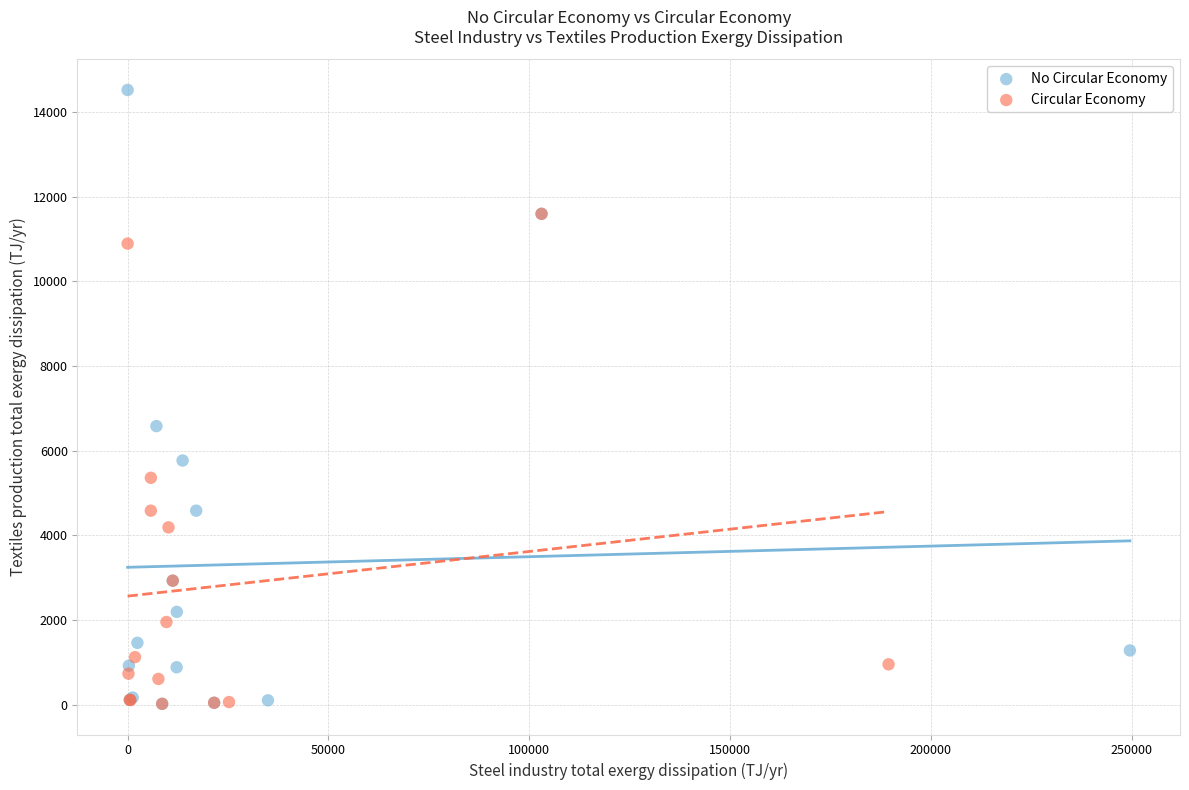

Which series contains the highest Y value?

No Circular Economy